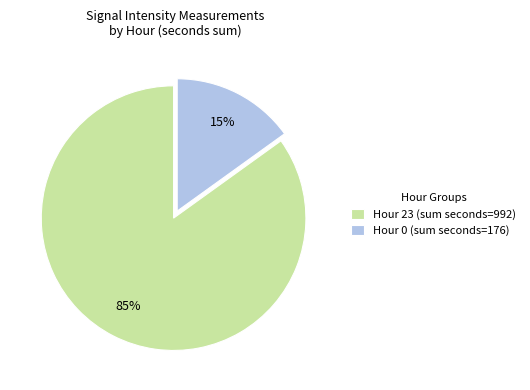

Combined, do Hour 0 (sum seconds=176) and Hour 23 (sum seconds=992) account for over 50%?

Yes